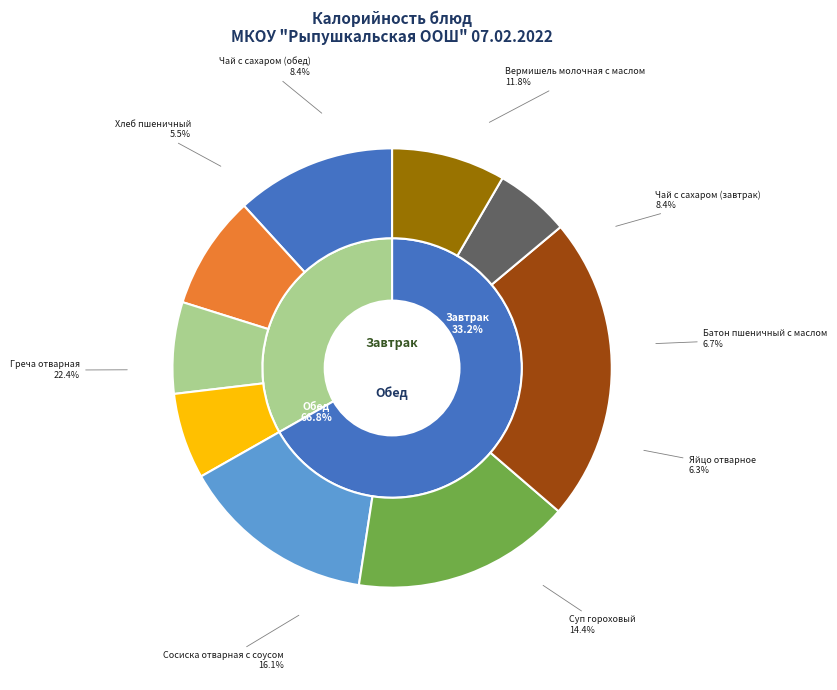

What is the ratio of the value at Батон пшеничный с маслом to the value at Греча отварная?

0.3